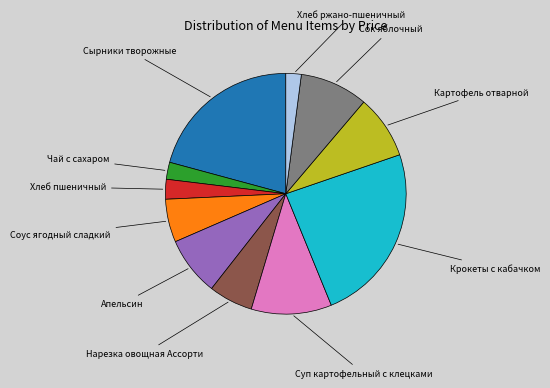

Does any single category account for the majority?

No